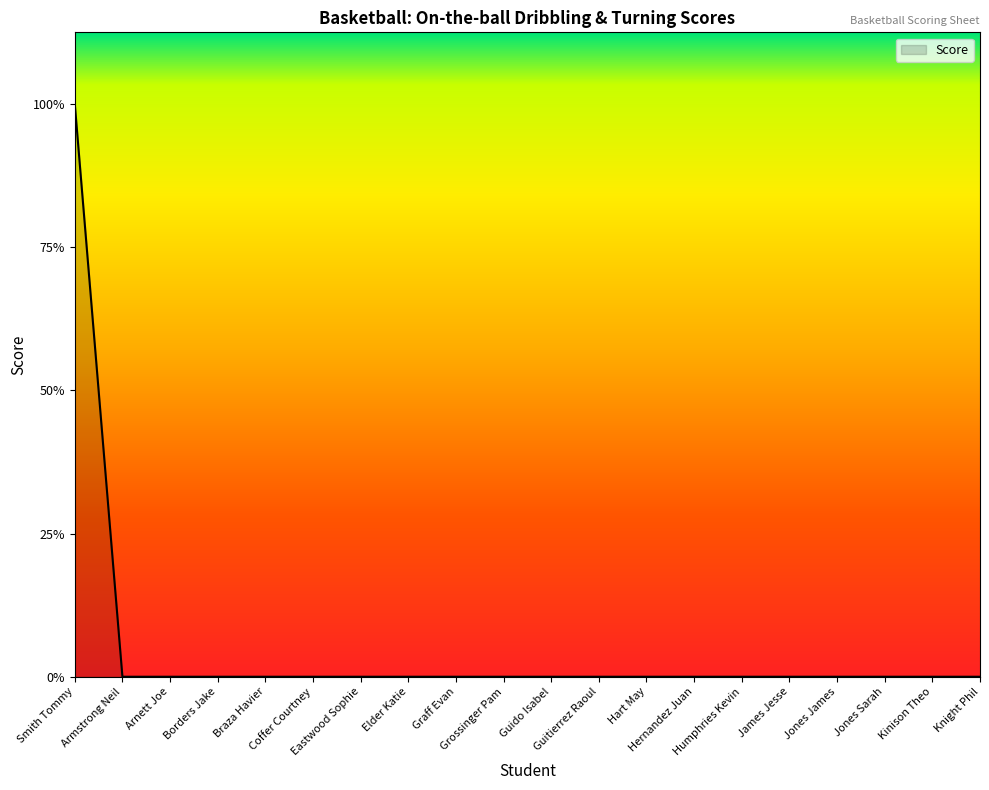

Which has a higher value, Graff Evan or Borders Jake?

Graff Evan